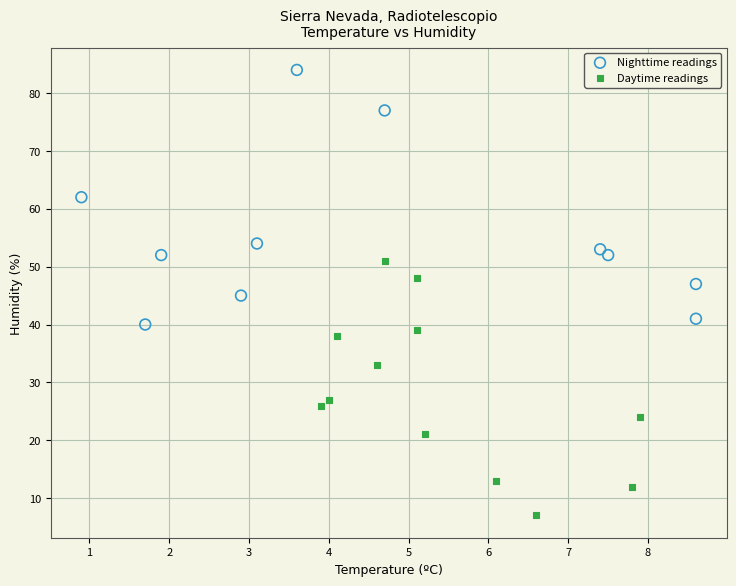

Which series reaches the minimum Y coordinate?

Daytime readings